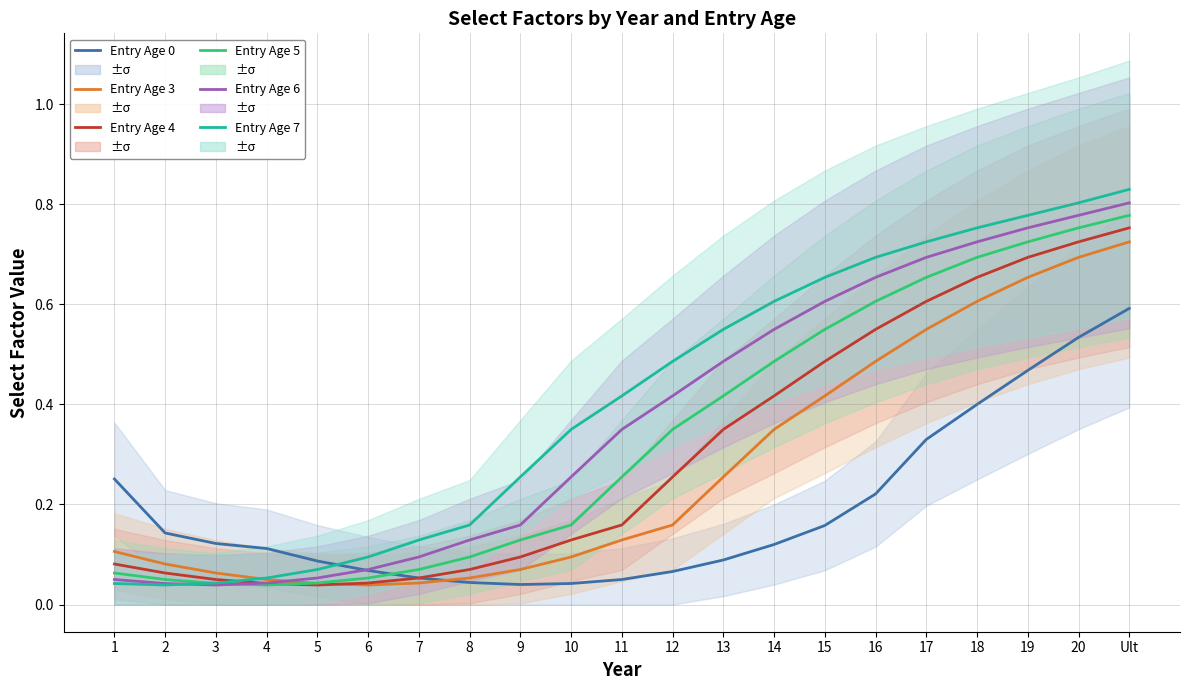

Which series has the largest total across all categories?

Entry Age 7